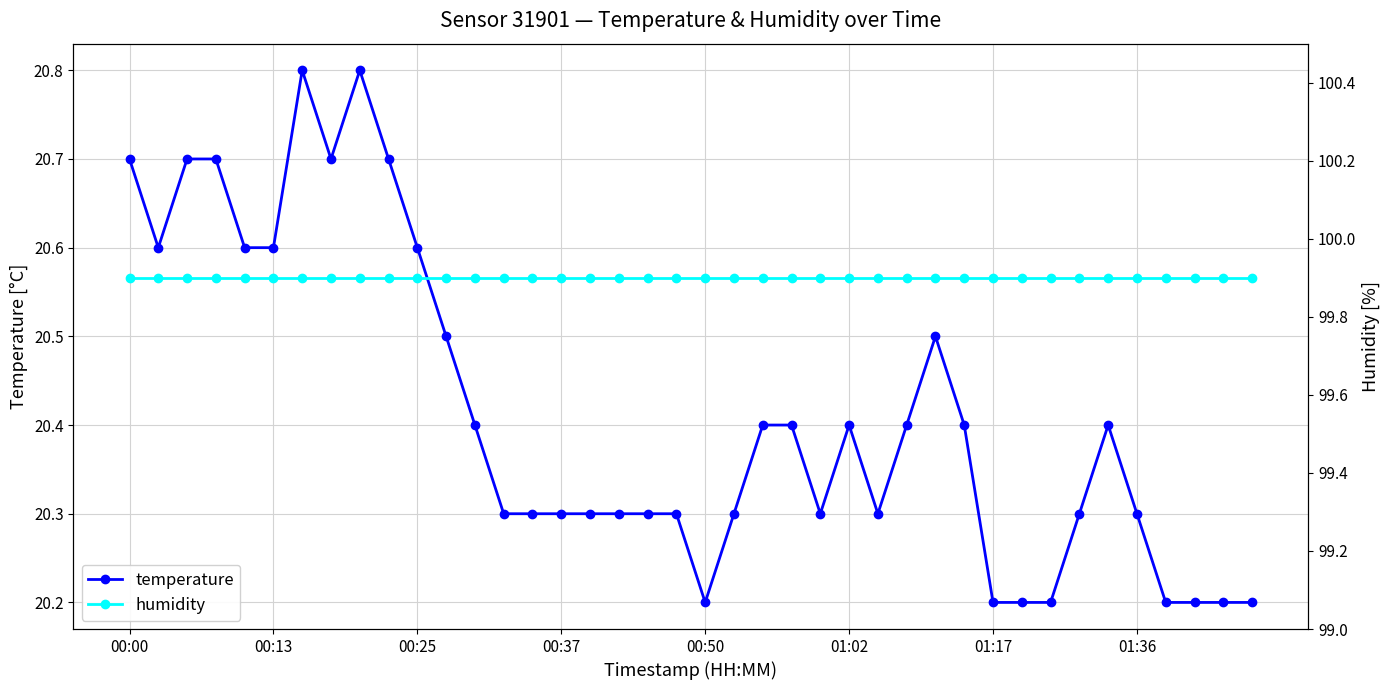

List the labels in order of humidity value, smallest first.

00:00, 00:13, 00:25, 00:37, 00:50, 01:02, 01:17, 01:36, 8, 9, 10, 11, 12, 13, 14, 15, 16, 17, 18, 19, 20, 21, 22, 23, 24, 25, 26, 27, 28, 29, 30, 31, 32, 33, 34, 35, 36, 37, 38, 39